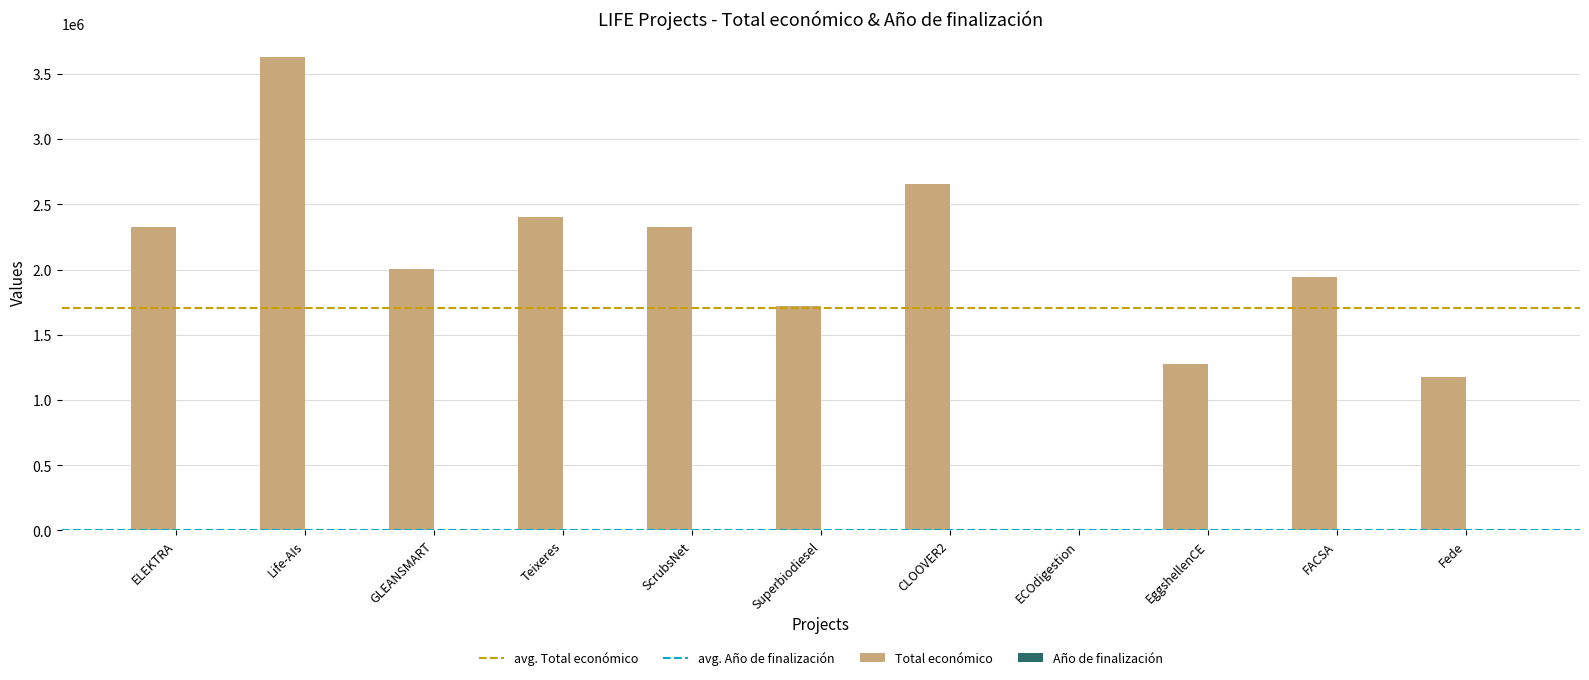

How many groups of bars are there?

11